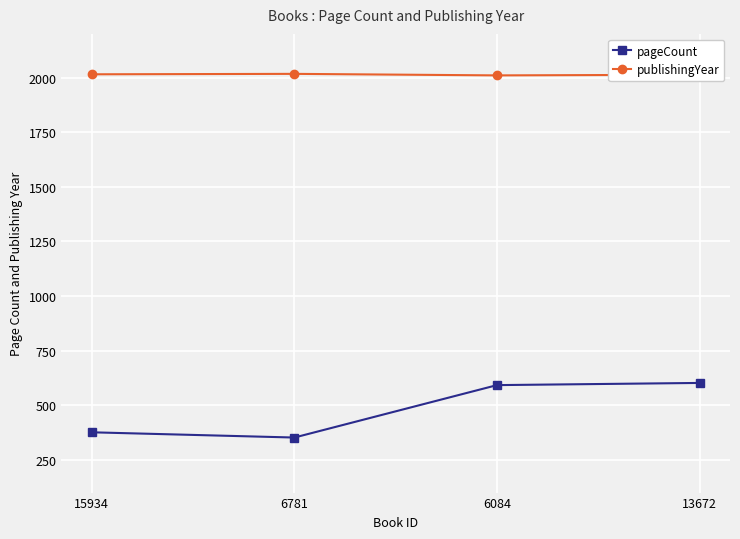

Which series has the widest spread of values?

pageCount